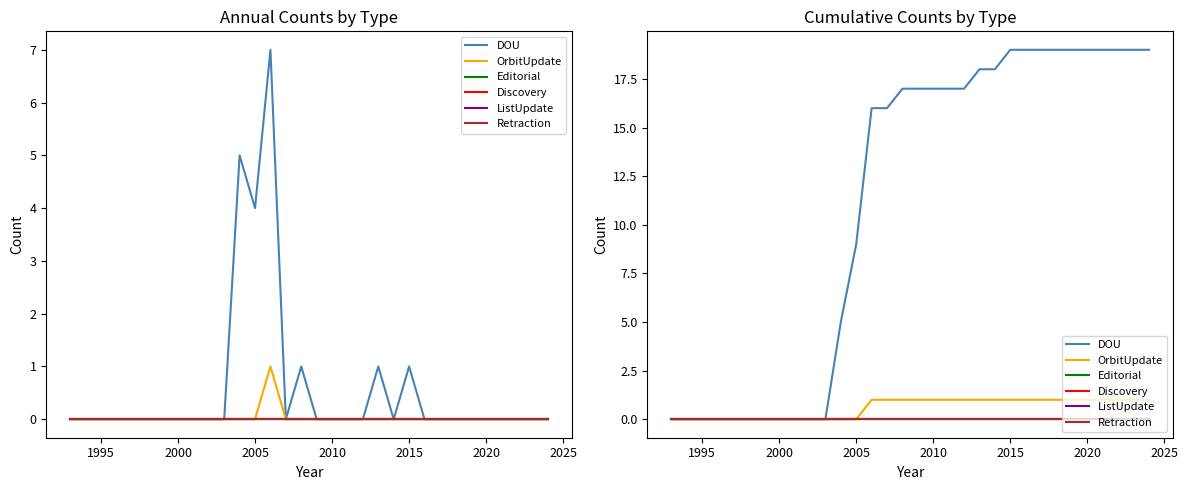

Is this an area chart (filled region under the line)?

No